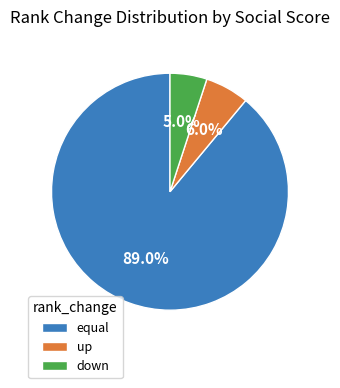

Rank the categories by value from lowest to highest.

down, up, equal